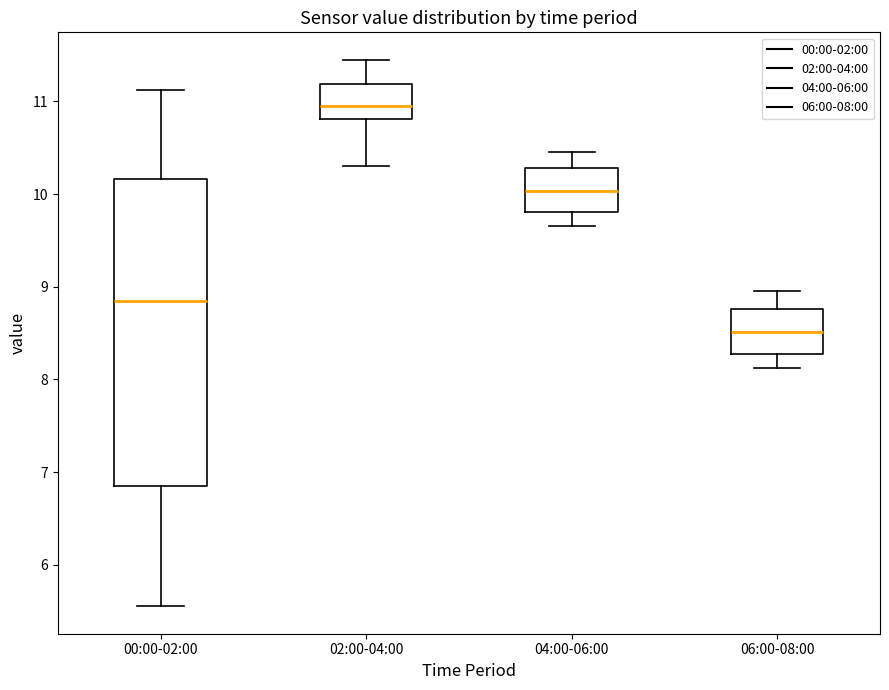

Reading left to right, read every box against the y-axis: the position of its median line, the range the box covers, and the ends of its whiskers. The values are not printed on the chart, so give them approximately, as read against the axis.

00:00-02:00: median 8.9, box 6.8 to 10.2, whiskers 5.6 to 11.1
02:00-04:00: median 11.0, box 10.8 to 11.2, whiskers 10.3 to 11.5
04:00-06:00: median 10.0, box 9.8 to 10.3, whiskers 9.7 to 10.5
06:00-08:00: median 8.5, box 8.3 to 8.8, whiskers 8.1 to 9.0